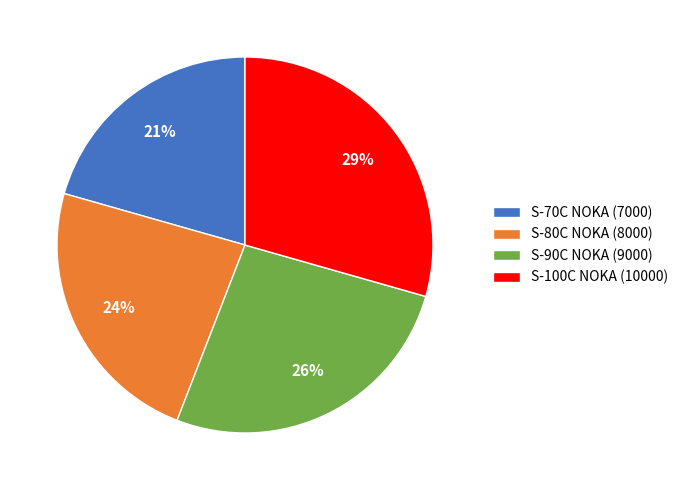

How many segments does this pie chart have?

4